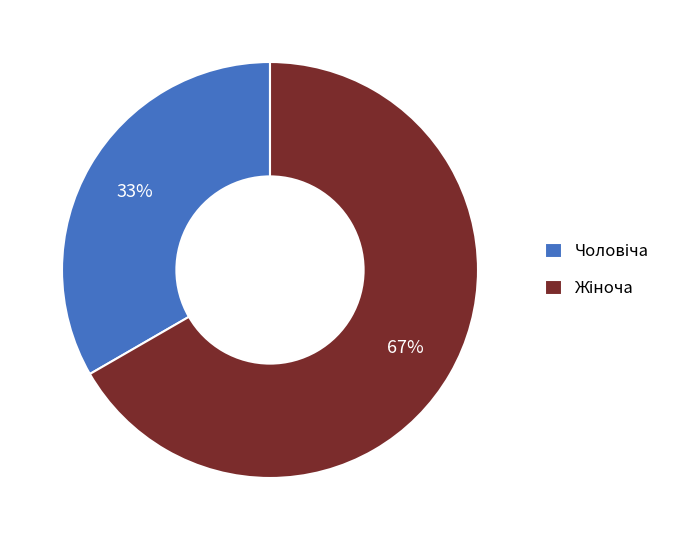

Is there any slice that represents more than half of the pie?

Yes